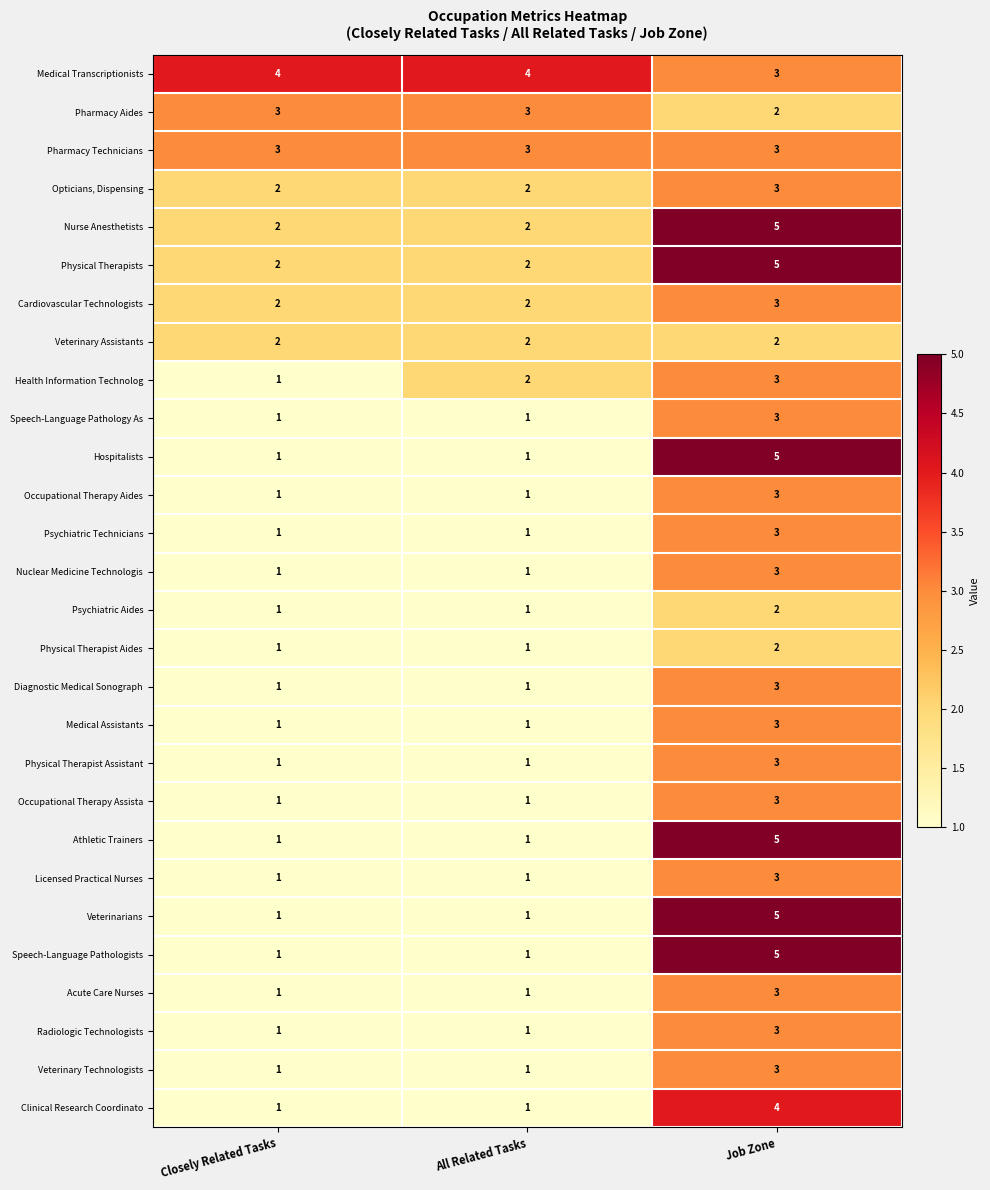

The value of Veterinarians at Job Zone is 9. True or false?

False